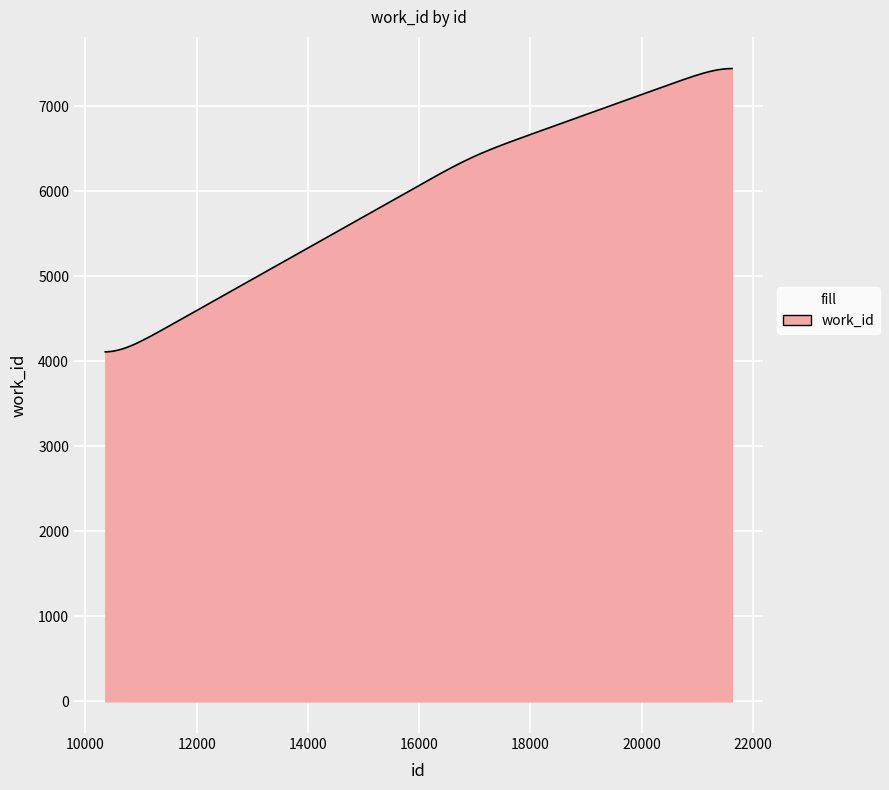

What is the greatest value displayed?

7445.8